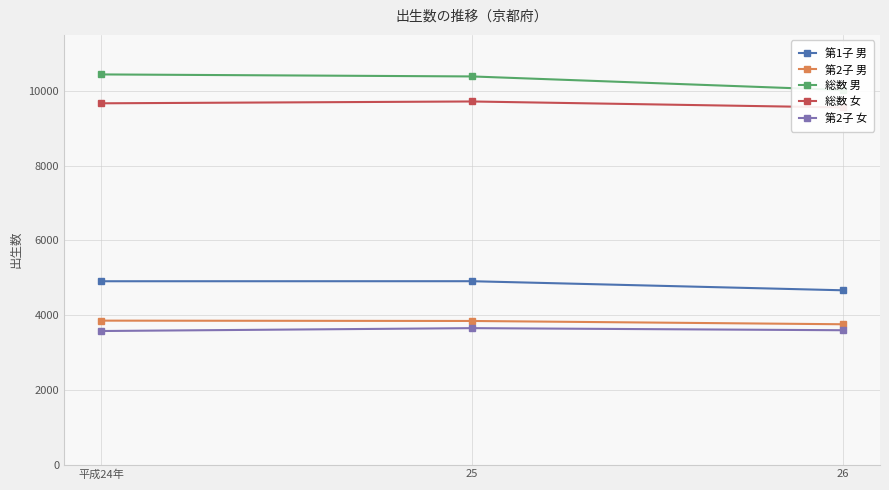

Is it true that 総数 女 equals 4855 at 26?

False